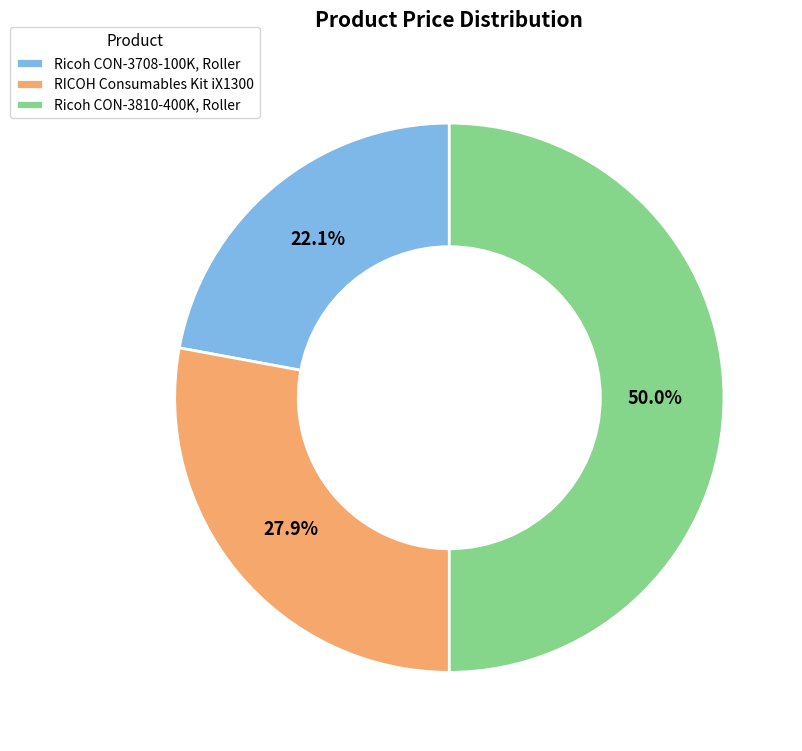

What percentage is NOT represented by Ricoh CON-3810-400K, Roller?

50.0%